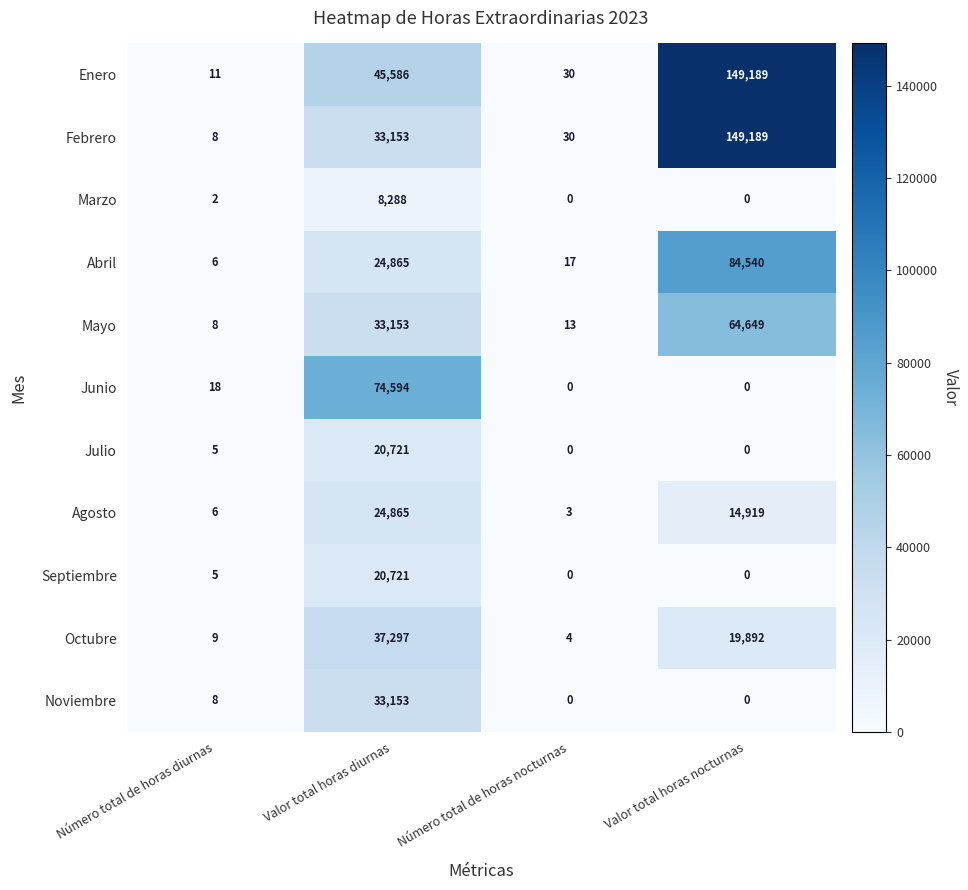

What is the greatest value displayed?

149189